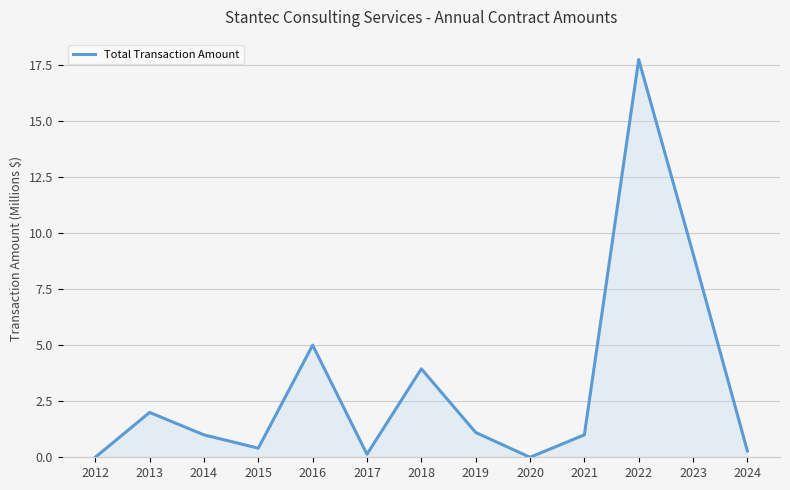

Where is the data nearest to the value 8?

2023